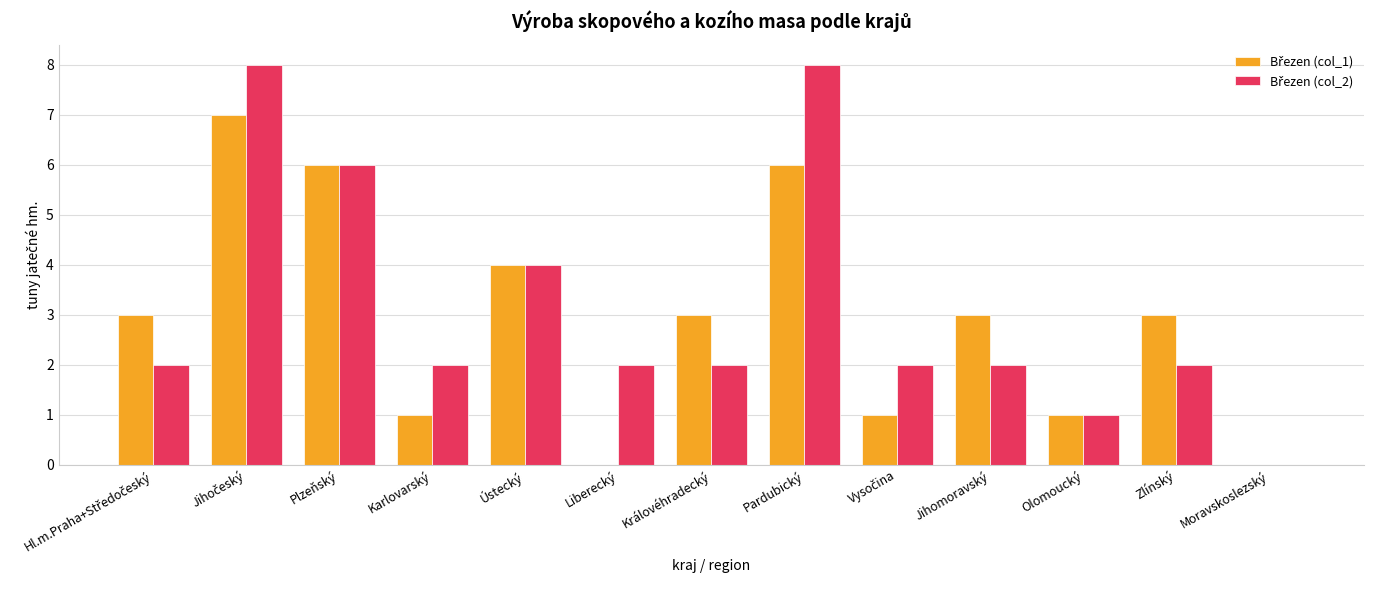

What is the greatest value displayed?

8